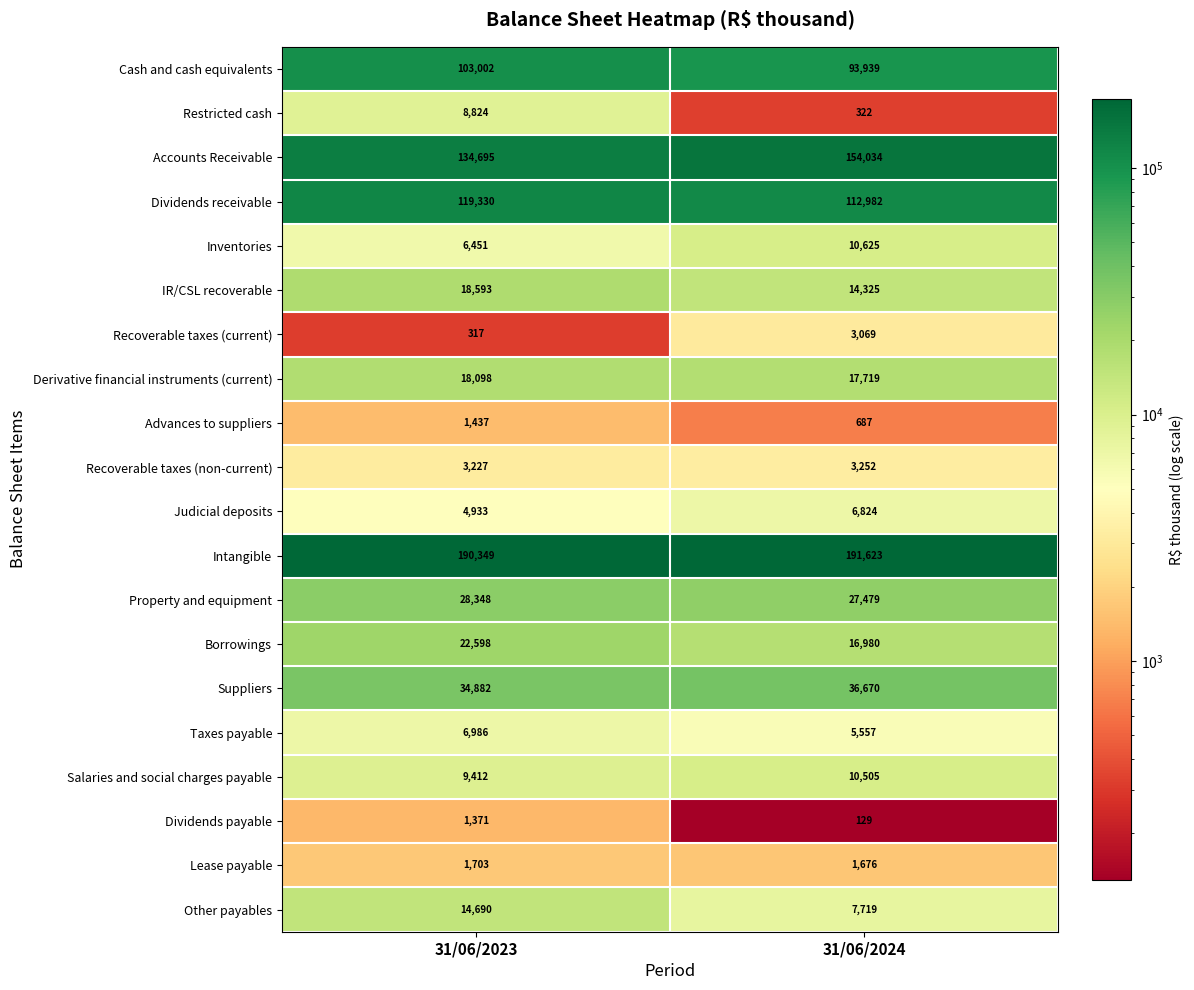

Is the value of Cash and cash equivalents at 31/06/2023 greater than the value of Dividends payable at 31/06/2023?

Yes